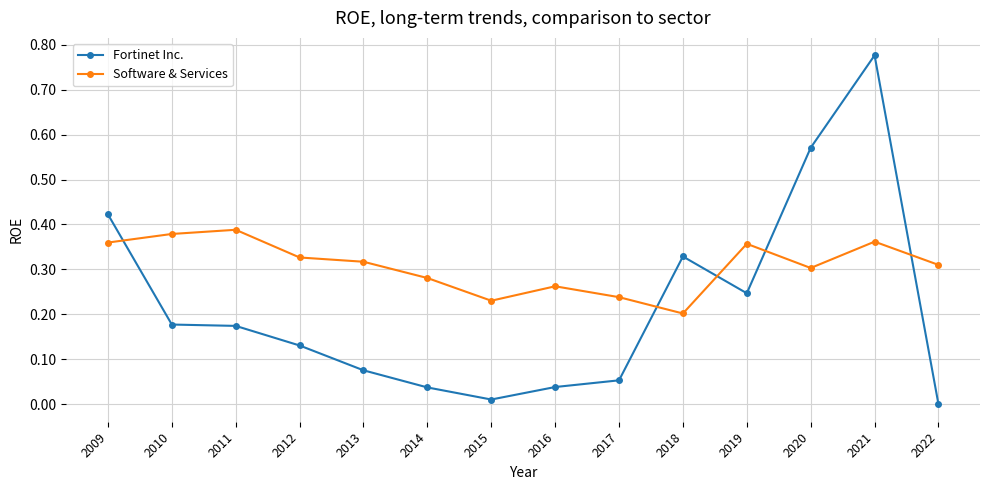

Between 2014 and 2019, which series saw the biggest shift?

Fortinet Inc.